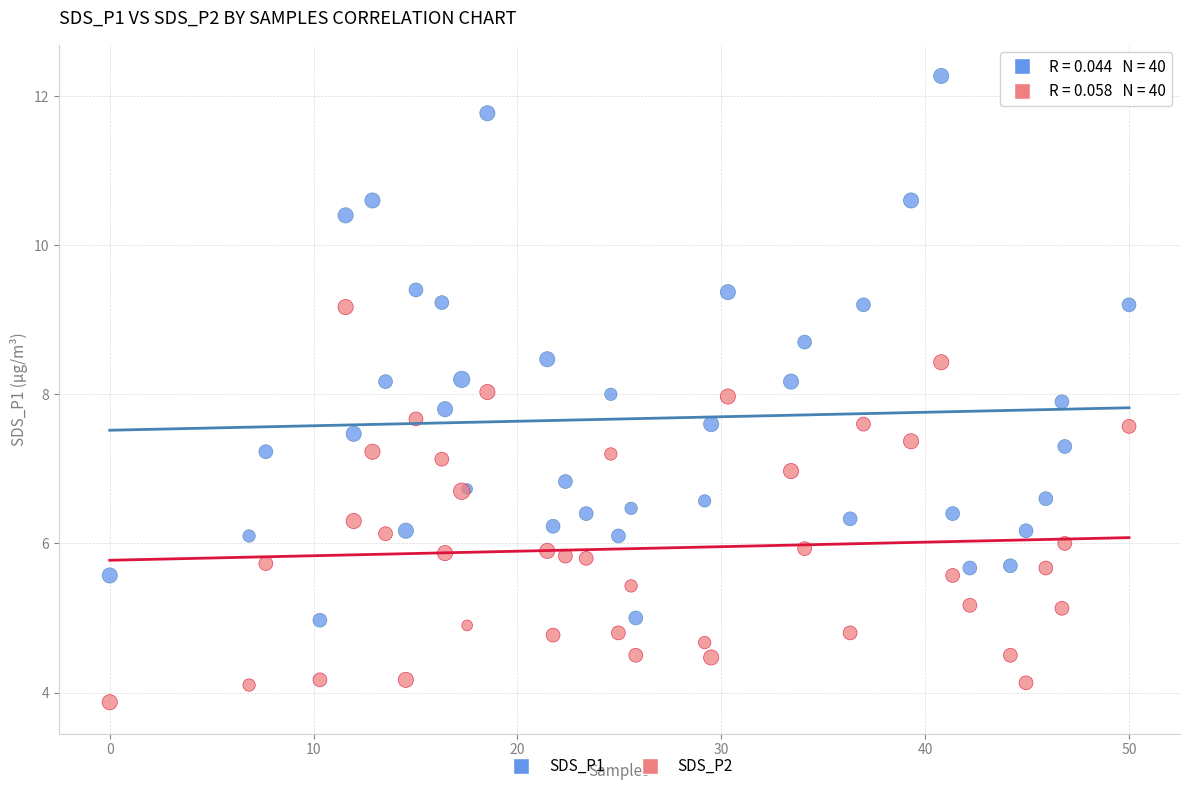

What are all the series names shown in the legend?

SDS_P1, SDS_P2